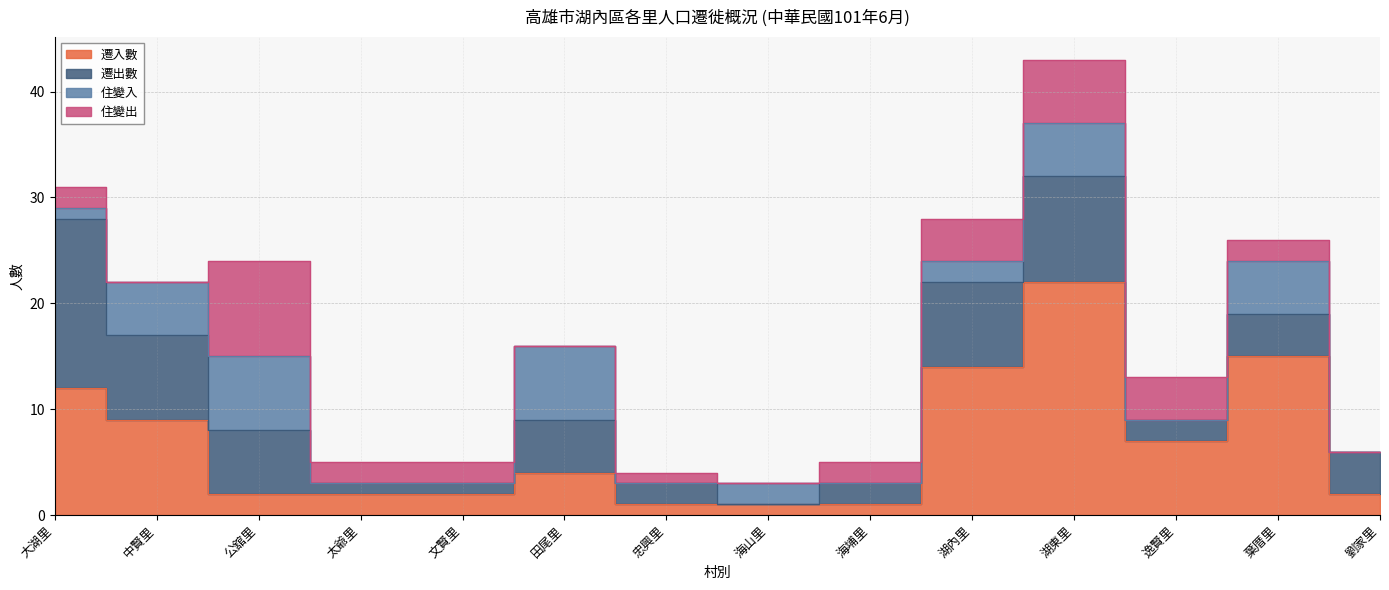

After their last crossing, which series has the higher values: 住變出 or 遷出數?

遷出數